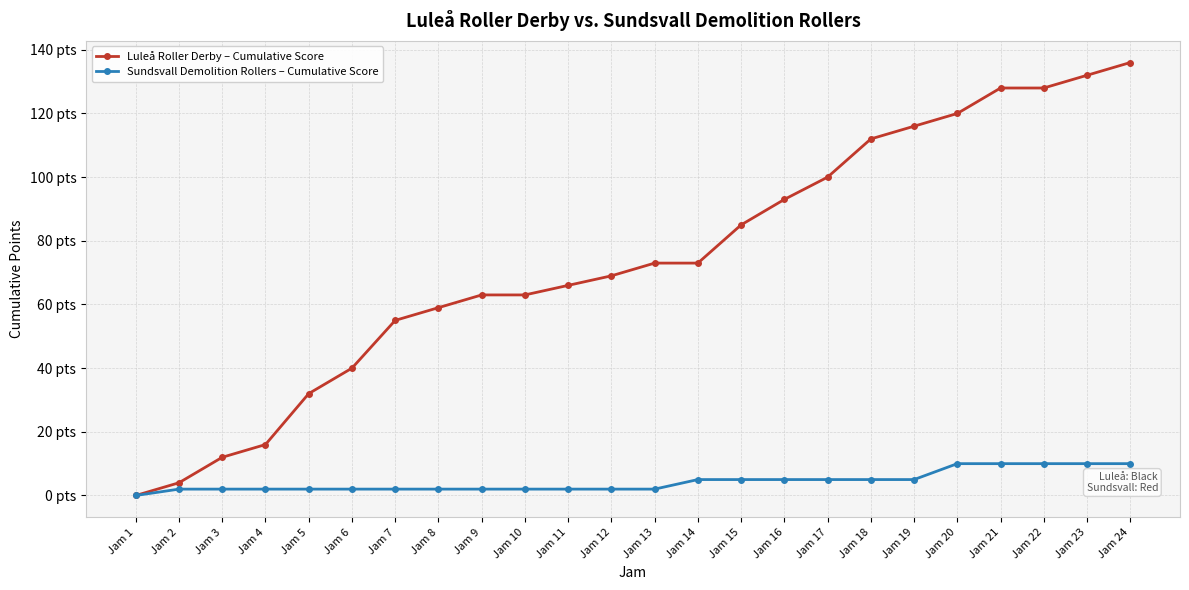

What are all the series names shown in the legend?

Luleå Roller Derby – Cumulative Score, Sundsvall Demolition Rollers – Cumulative Score